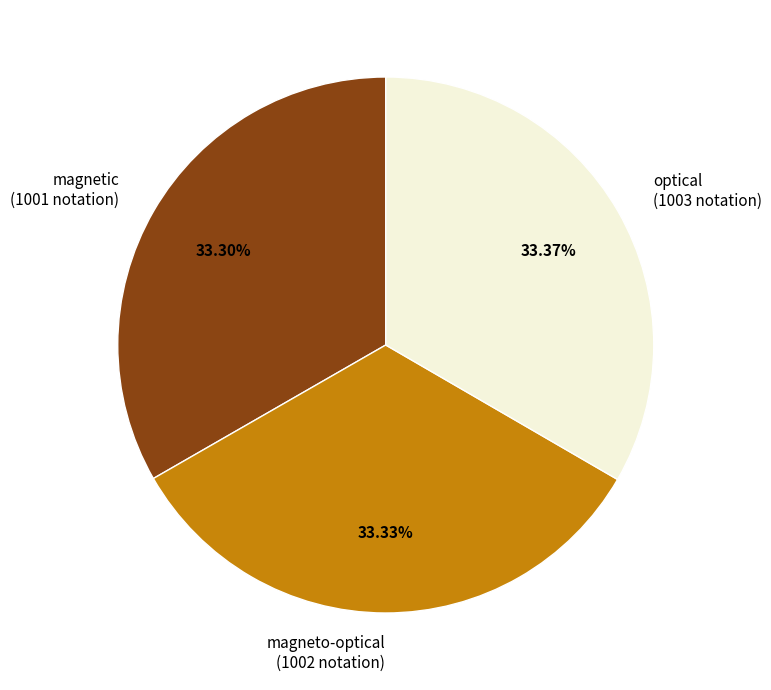

Is magneto-optical the majority of the pie?

No